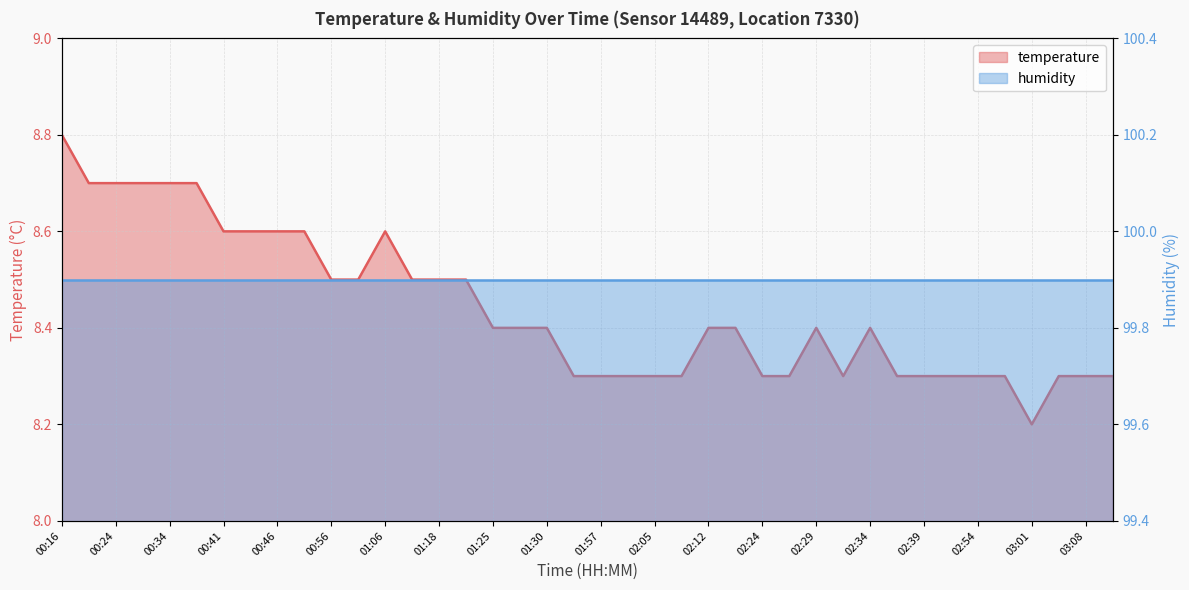

What is the value of the 19th point from the left?

8.4